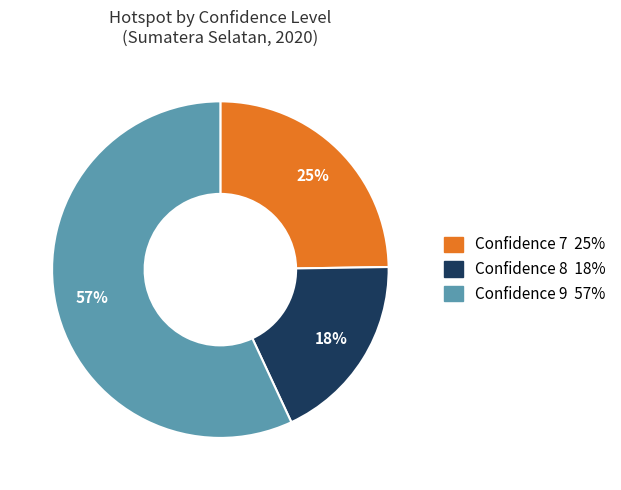

To the nearest percent, what is the average slice percentage?

33%